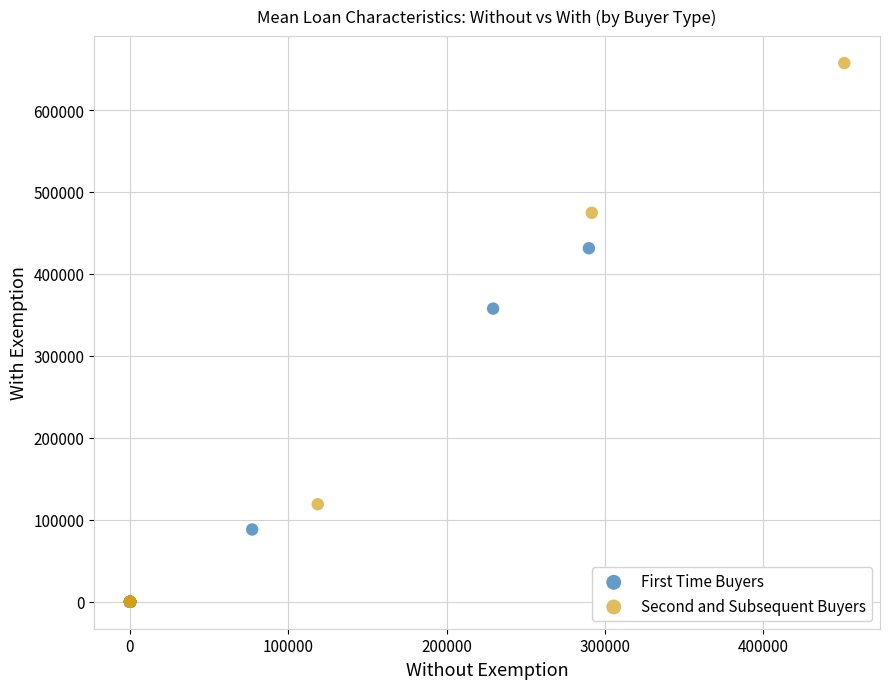

Which series has the largest Y range (max minus min)?

Second and Subsequent Buyers